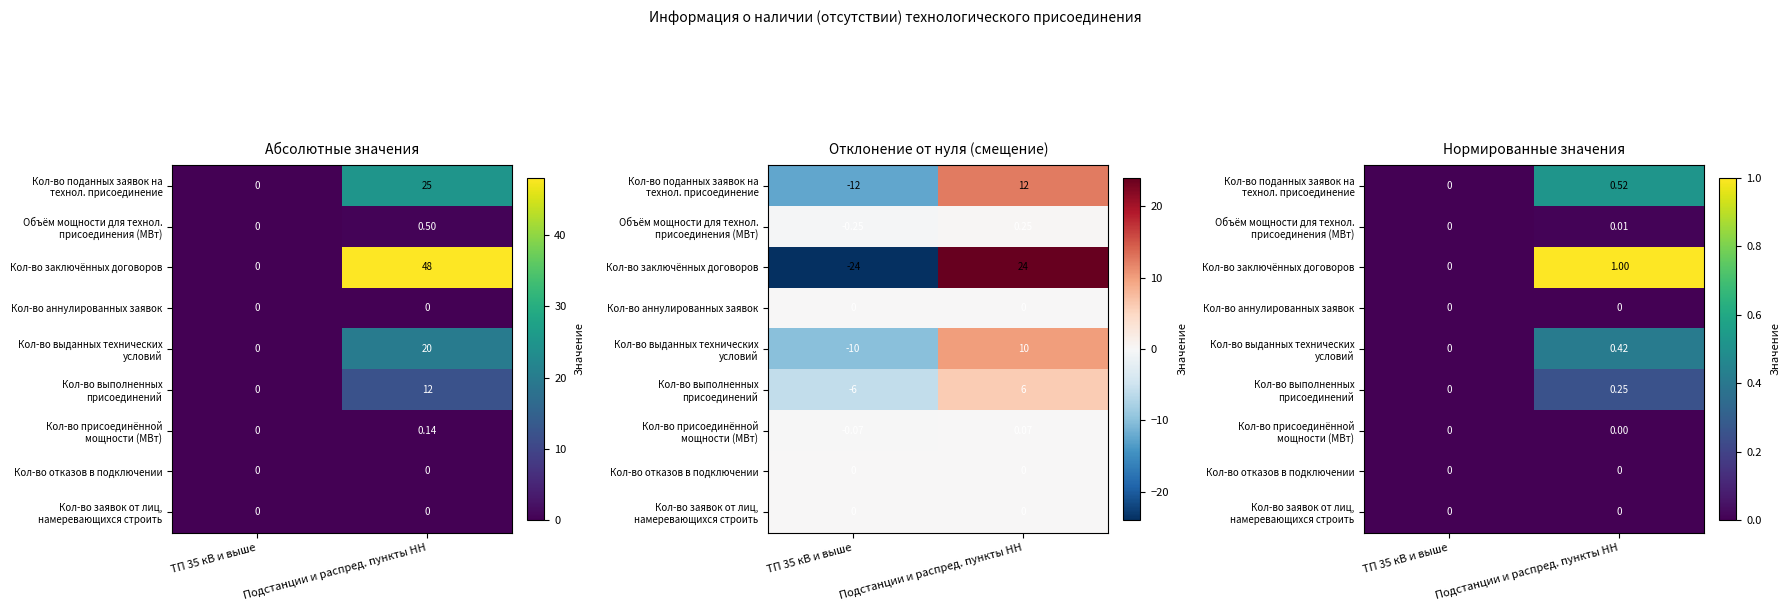

What is the sum of all Кол-во заключённых договоров values?

1.0